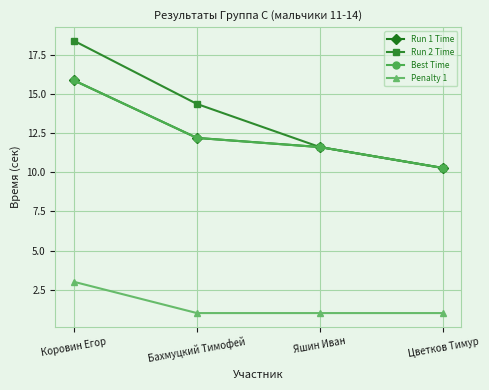

How many lines are shown in the chart?

4